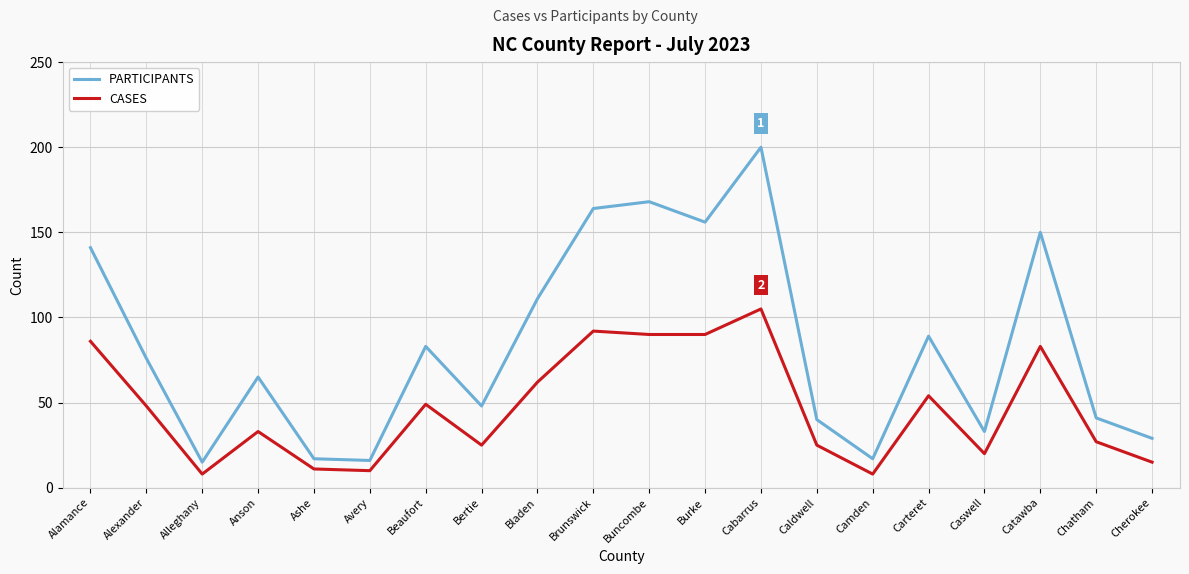

At how many categories does at least one series exceed 23?

16